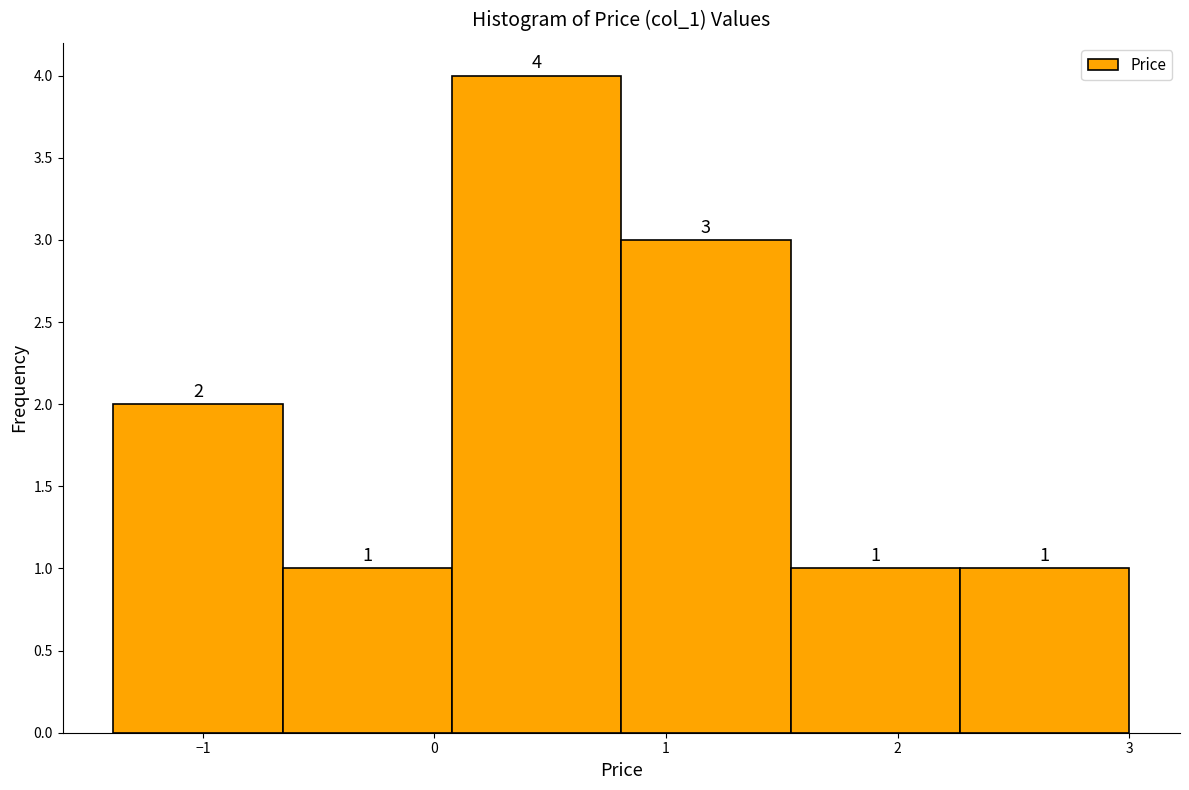

Reading left to right, transcribe this chart: for each bar, give the range it covers on the x-axis and its height. The bar edges are not printed on the chart, so give them approximately, as read against the axis.

-1.4 to -0.7: 2
-0.7 to 0.1: 1
0.1 to 0.8: 4
0.8 to 1.5: 3
1.5 to 2.3: 1
2.3 to 3.0: 1